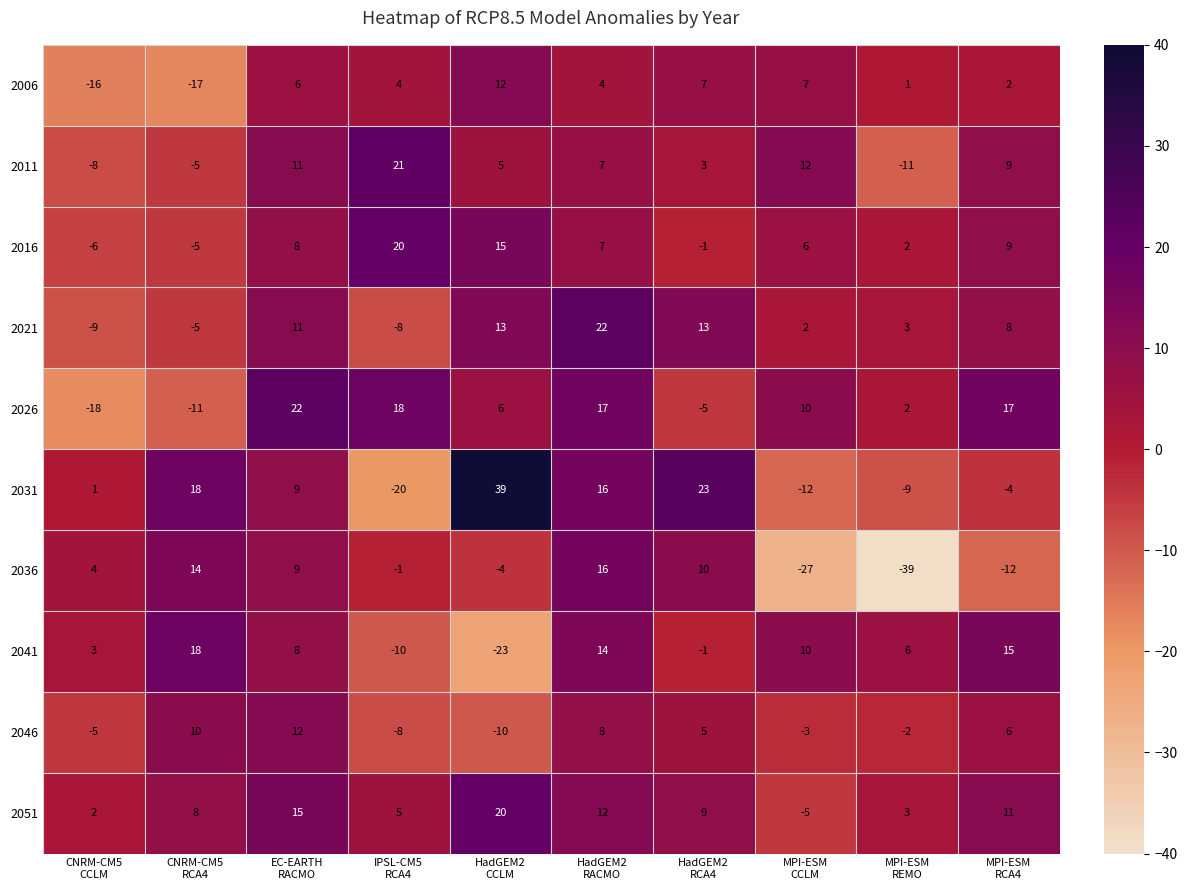

How many distinct data groups are displayed?

10